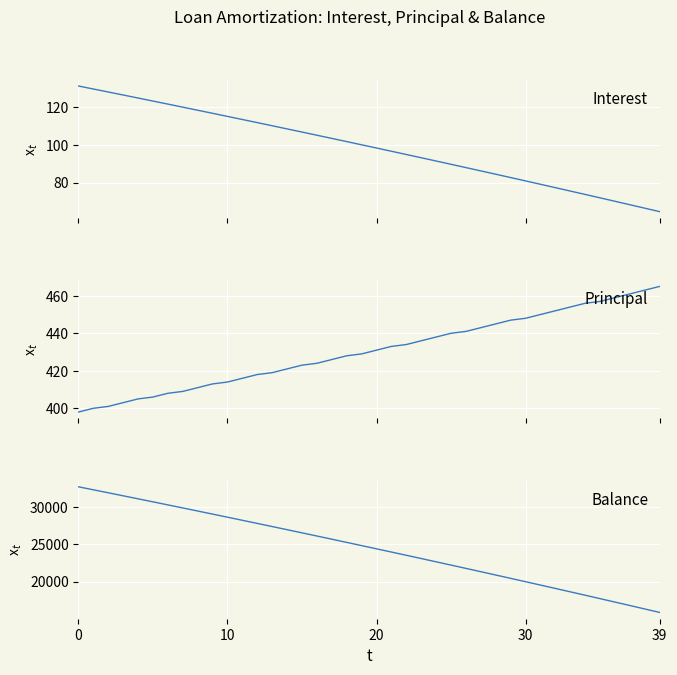

Is the value of Interest at 7 greater than the value of Balance at 21?

No